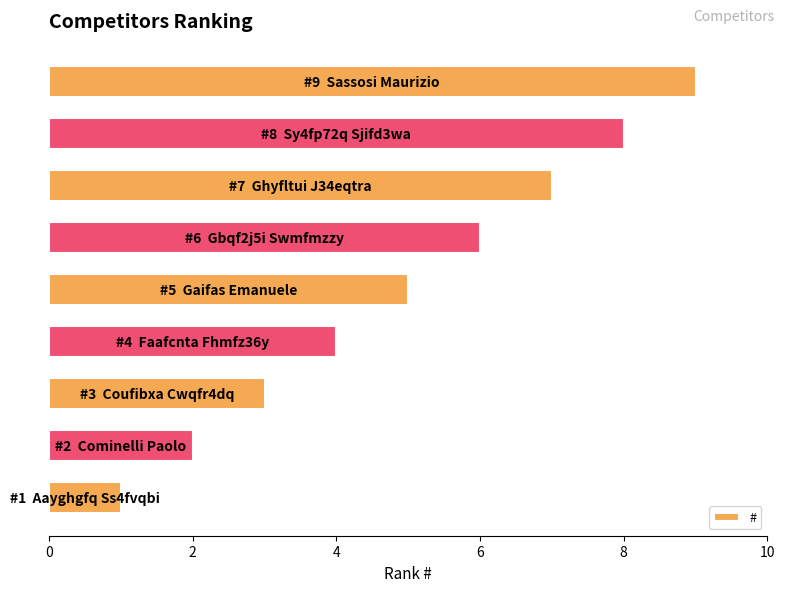

How many values are between 3 and 7?

5